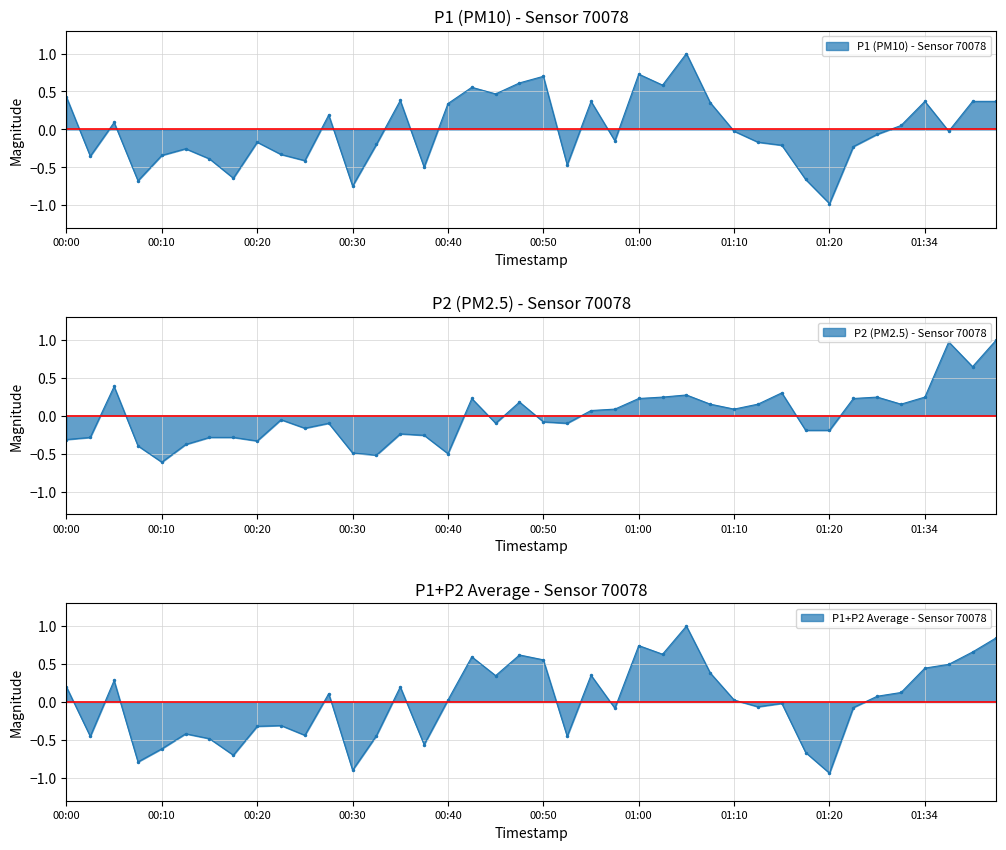

What is the spread (max minus min) of values at 00:33?

0.3